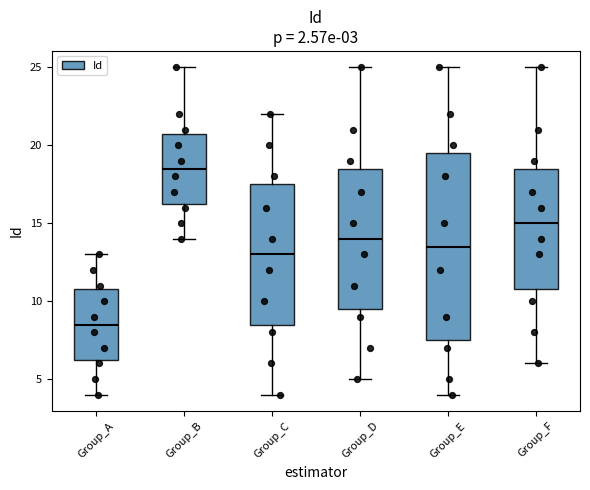

Which box's median line is the lowest?

Group_A